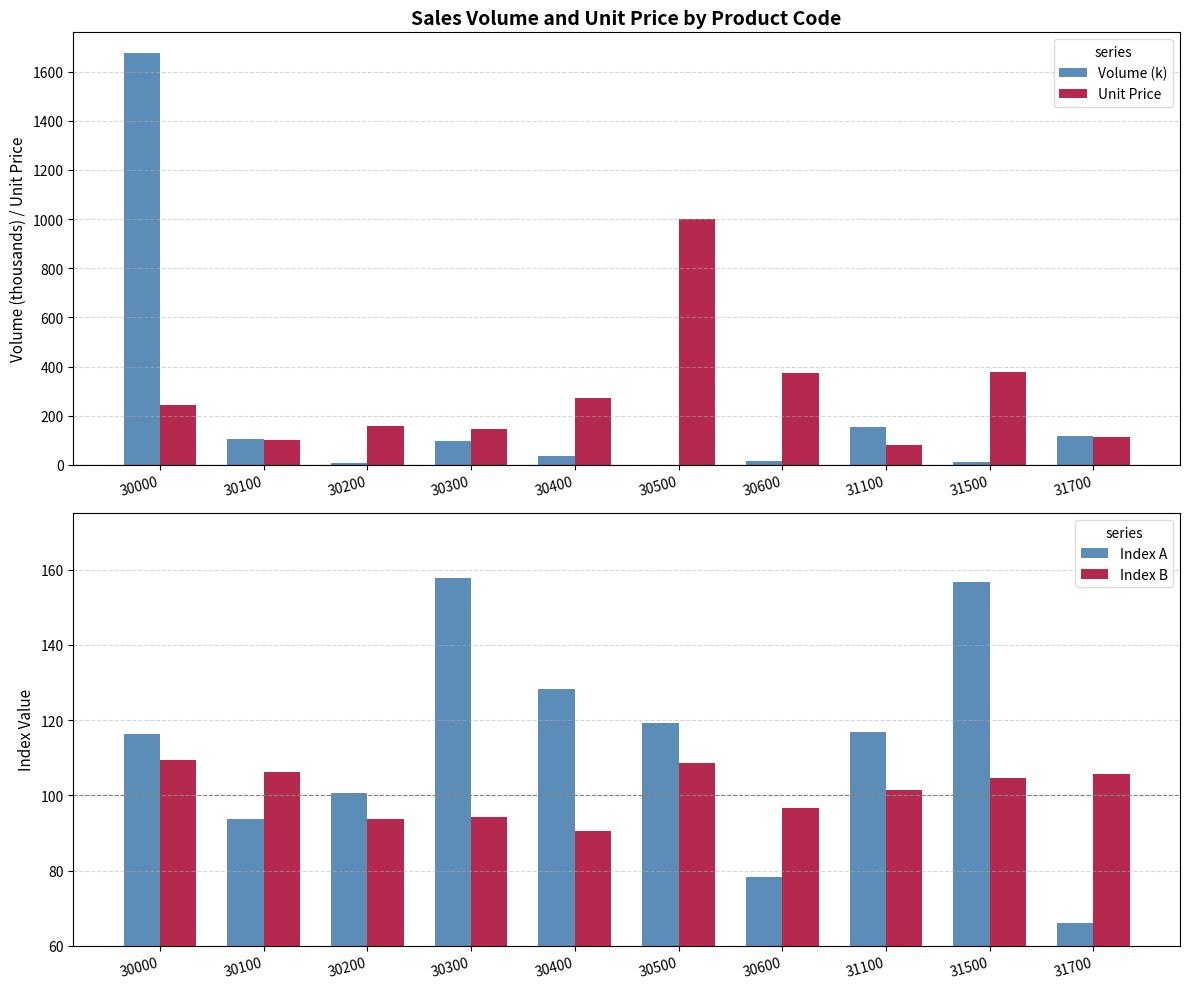

List the labels in order of Unit Price value, largest first.

30500, 31500, 30600, 30400, 30000, 30200, 30300, 31700, 30100, 31100